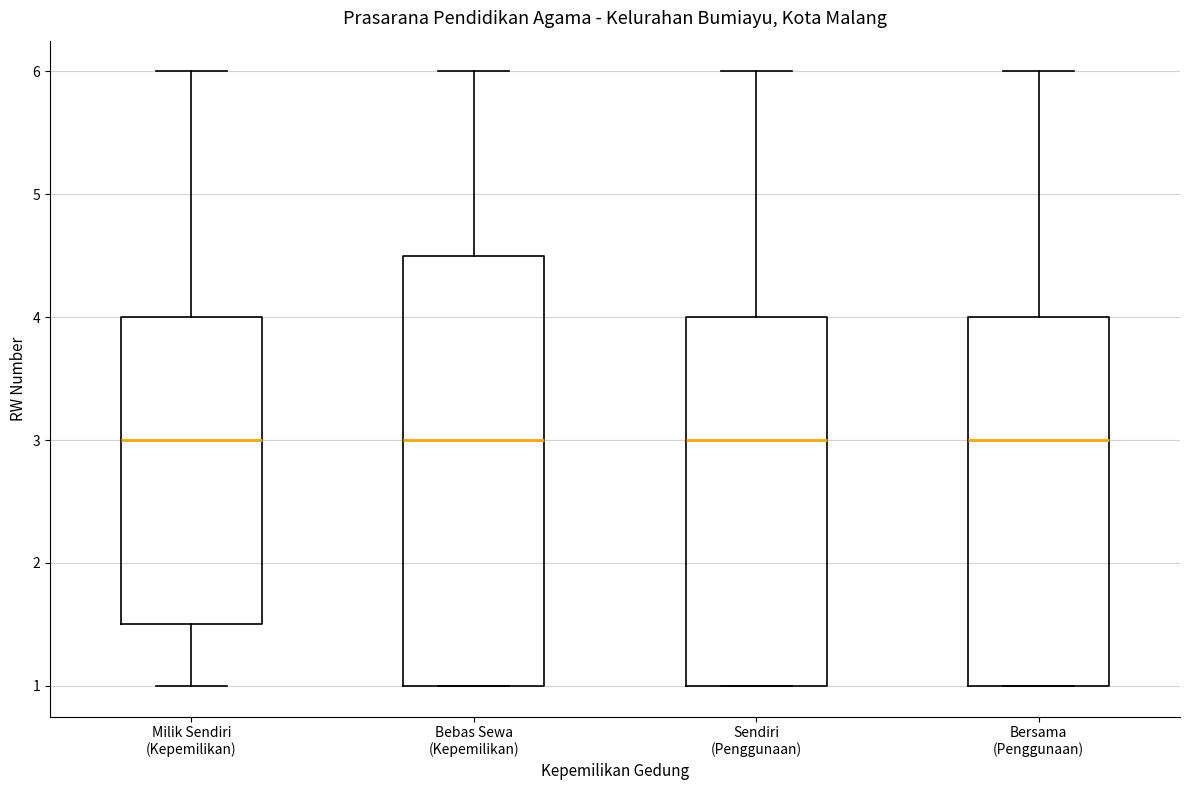

Reading left to right, read every box against the y-axis: the position of its median line, the range the box covers, and the ends of its whiskers. The values are not printed on the chart, so give them approximately, as read against the axis.

Milik Sendiri (Kepemilikan): median 3.0, box 1.5 to 4.0, whiskers 1.0 to 6.0
Bebas Sewa (Kepemilikan): median 3.0, box 1.0 to 4.5, whiskers 1.0 to 6.0
Sendiri (Penggunaan): median 3.0, box 1.0 to 4.0, whiskers 1.0 to 6.0
Bersama (Penggunaan): median 3.0, box 1.0 to 4.0, whiskers 1.0 to 6.0